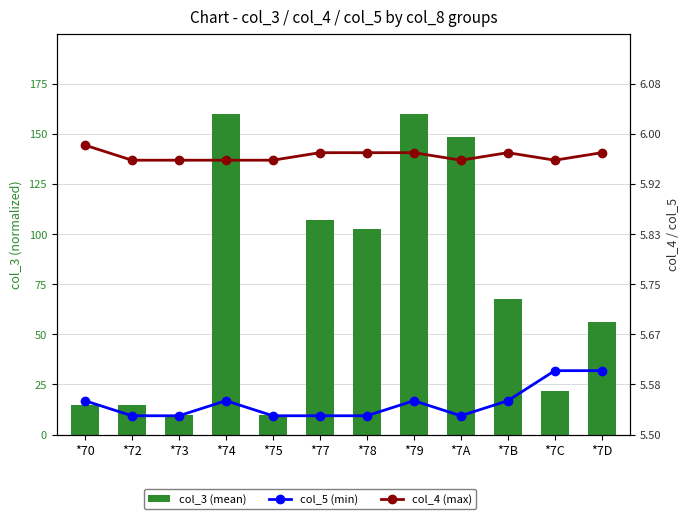

Rank the series at *70 from highest to lowest value.

col_4 (max), col_5 (min), col_3 (mean)